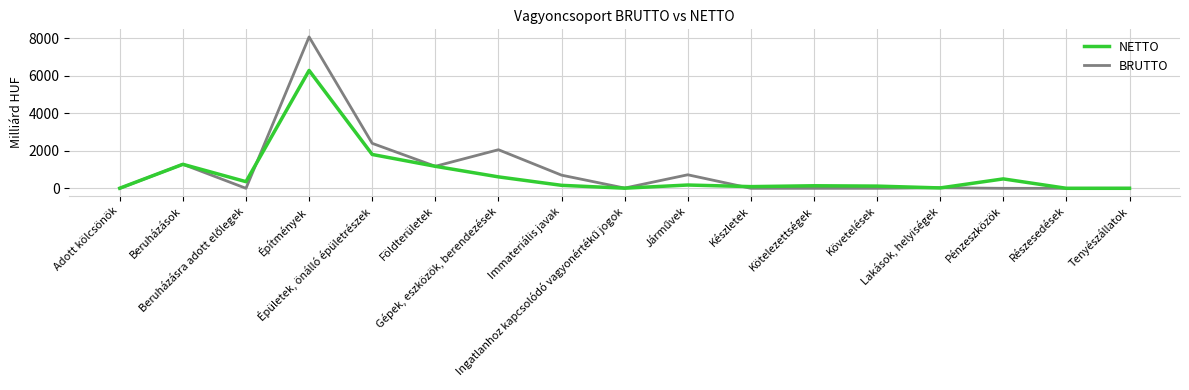

How many lines are shown in the chart?

2